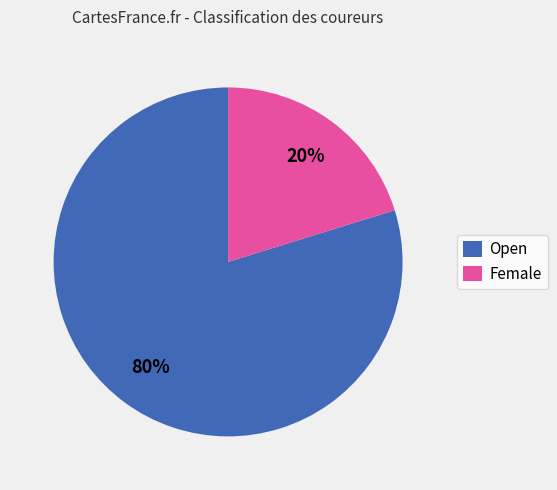

Between Female and Open, which is larger?

Open